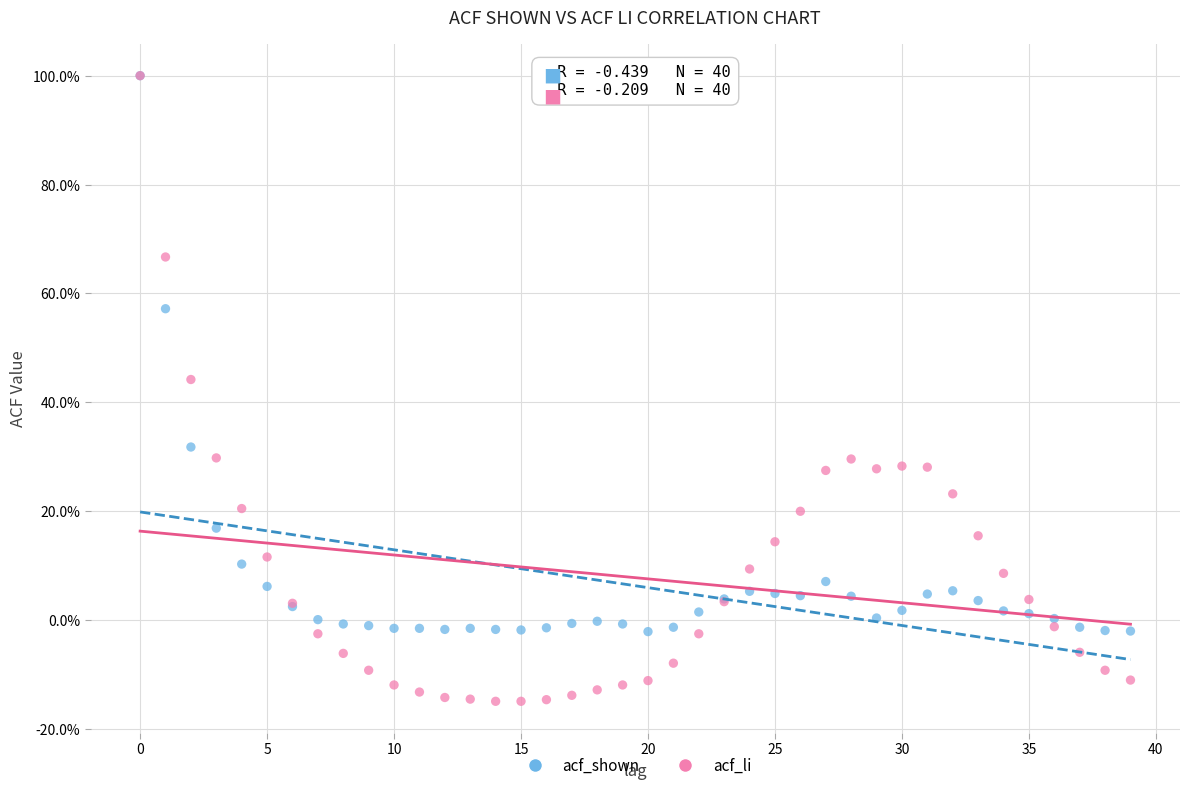

What are all the series names shown in the legend?

acf_shown, acf_li